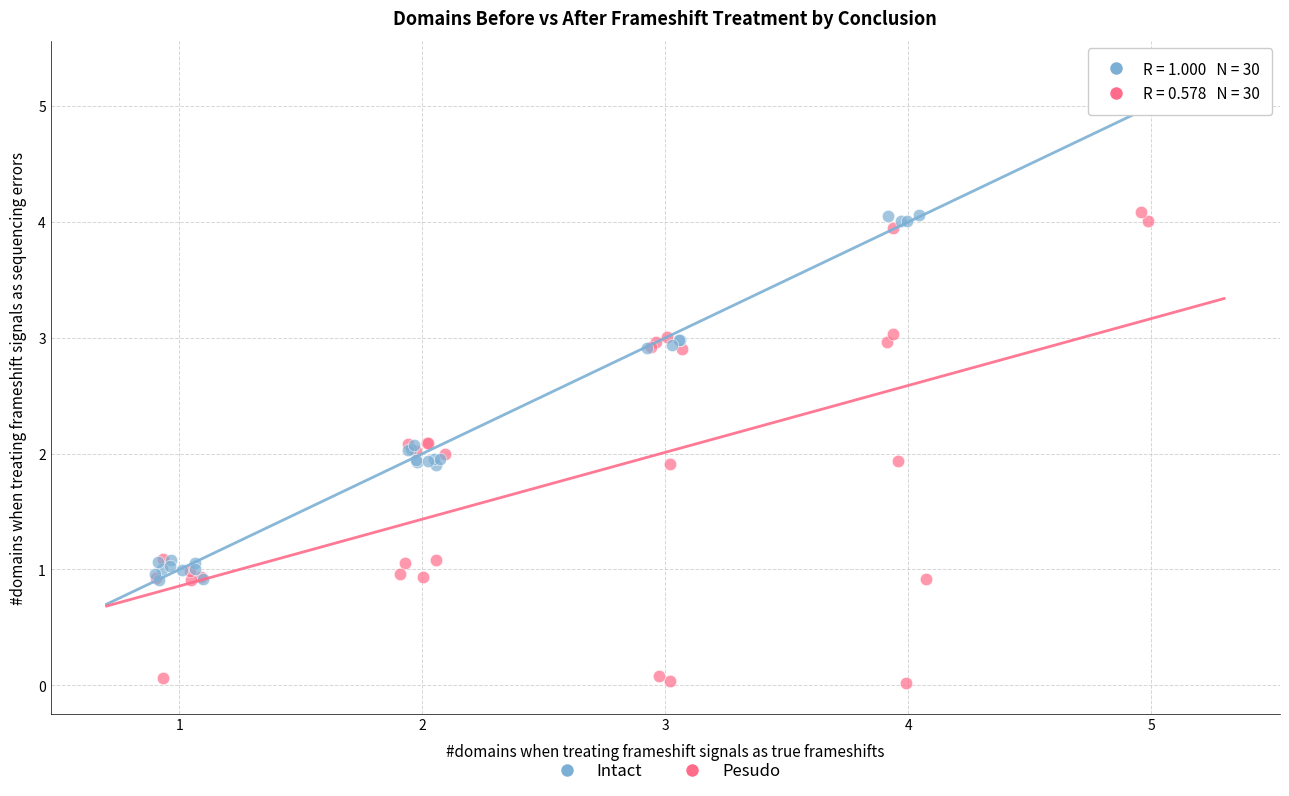

Which series has the widest spread of Y values?

Intact